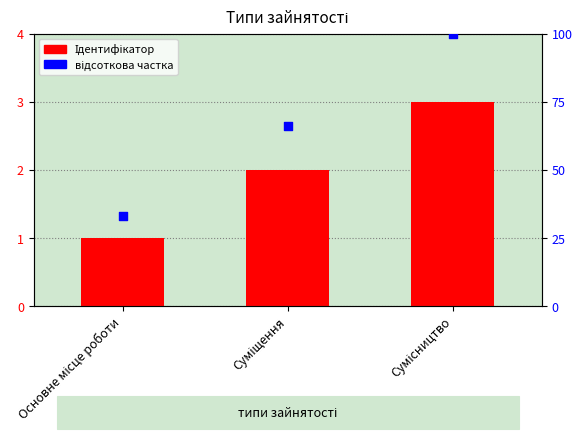

Which series reaches the maximum Y coordinate?

відсоткова частка